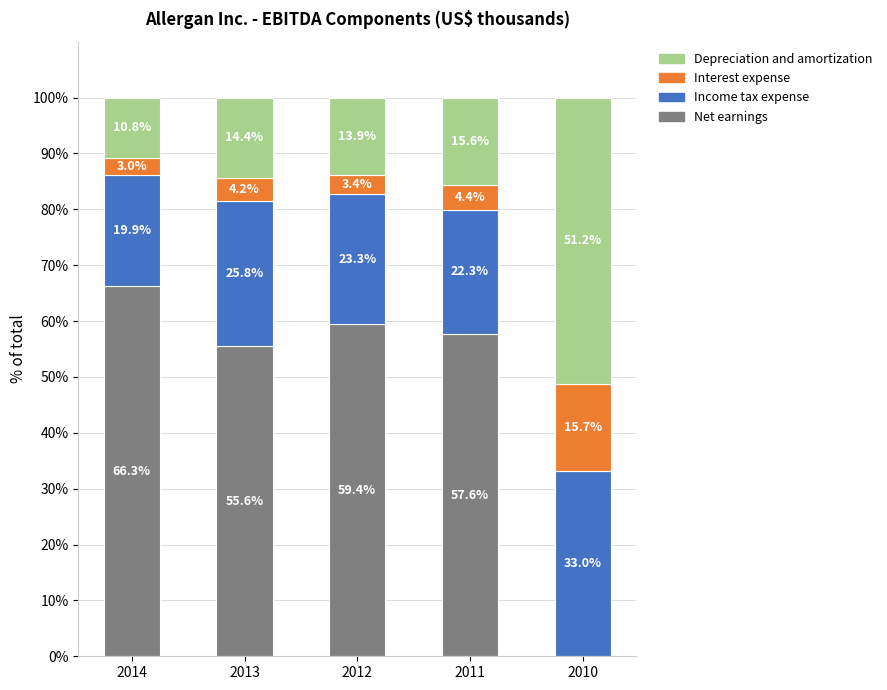

The Net earnings series shows 55.6 at 2013. True or false?

True